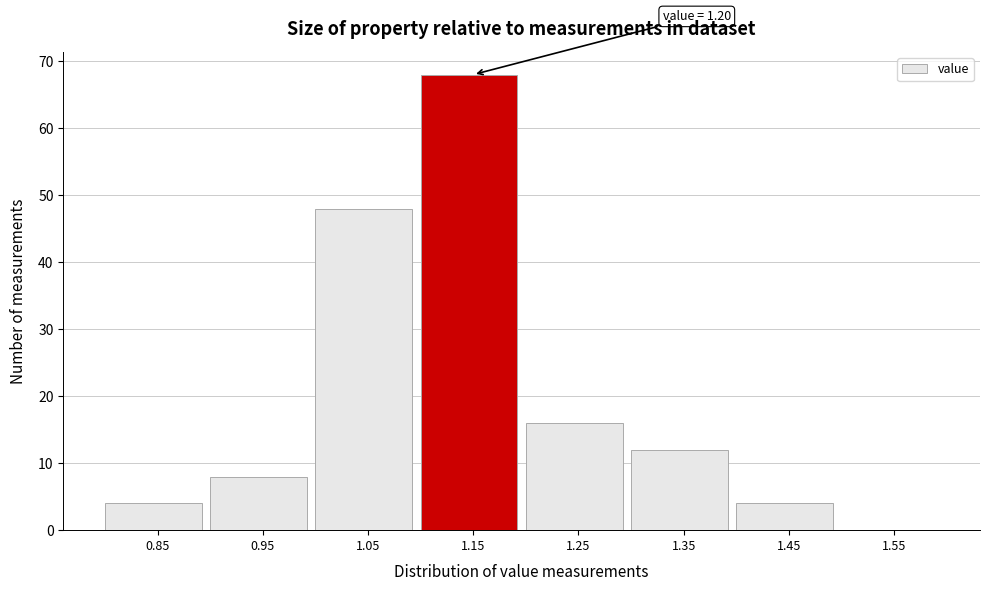

Reading right to left, transcribe all the data shown in this chart.

1.55=0	1.45=4	1.35=12	1.25=16	1.15=68	1.05=48	0.95=8	0.85=4